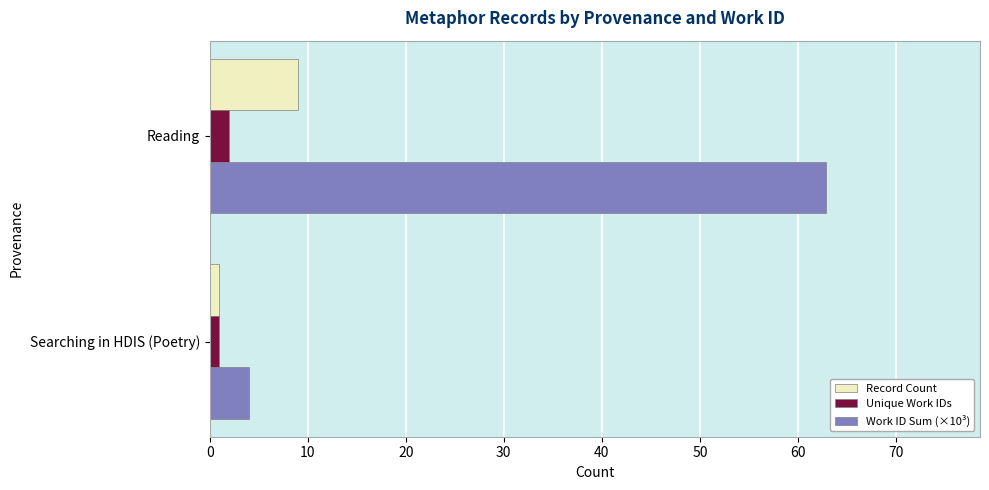

Which series has the widest spread of values?

Work ID Sum (×10³)